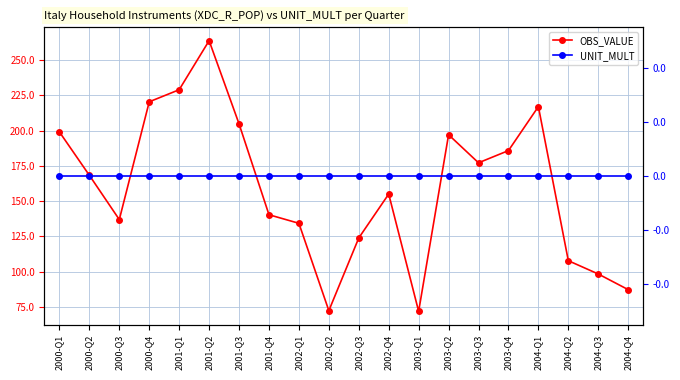

What is the minimum value for OBS_VALUE?

71.8